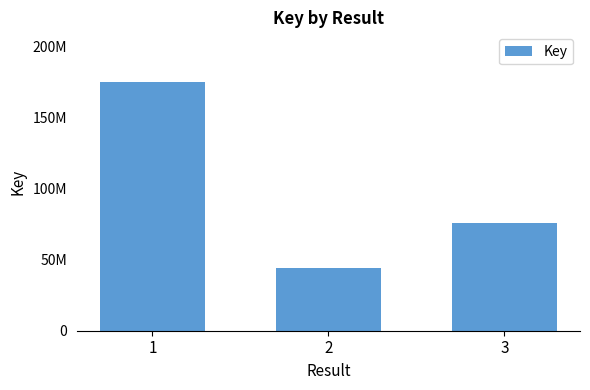

Does the chart contain any negative values?

No